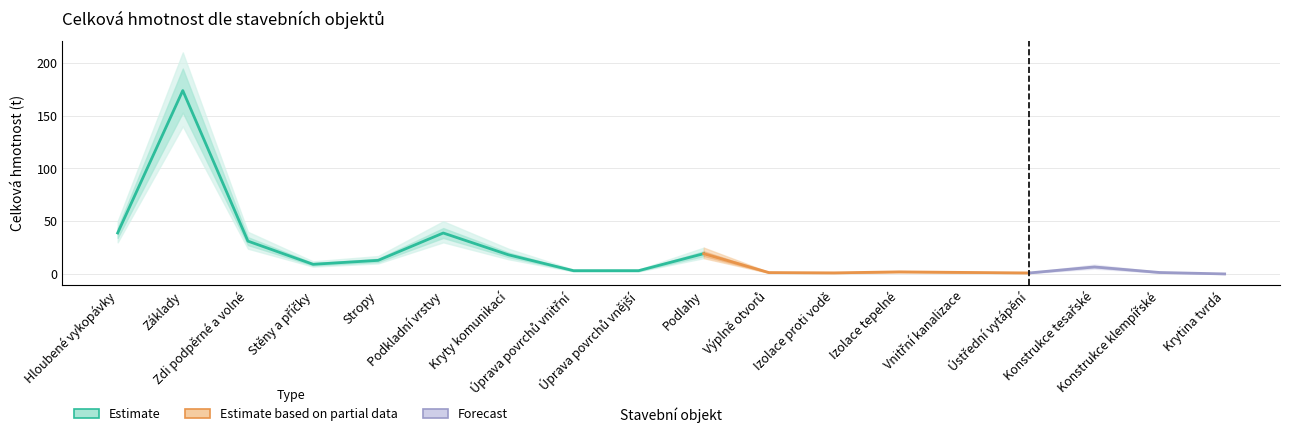

What is the value of the Dolní odhad point at the 13th from the left?

1.5